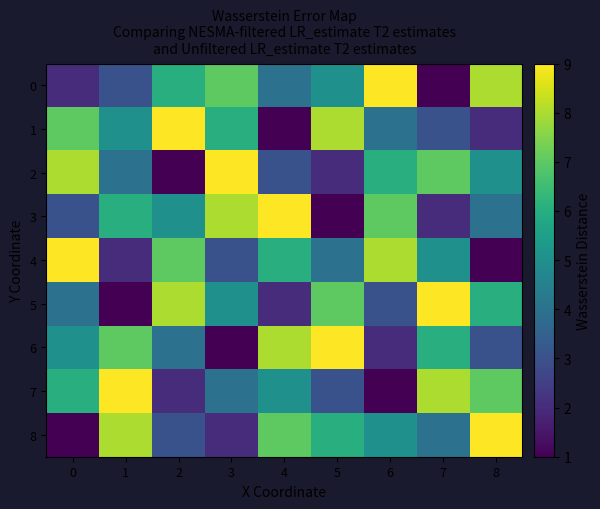

Rank the series by their maximum value, from lowest to highest.

0, 1, 2, 3, 4, 5, 6, 7, 8